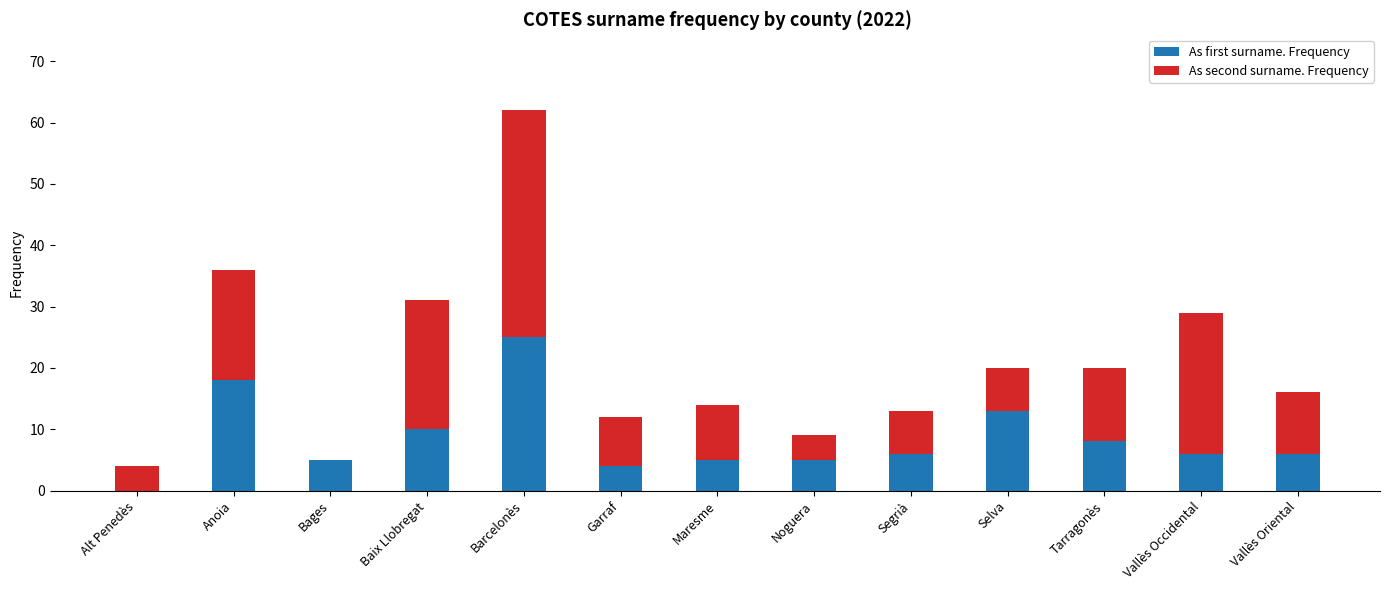

Are the bars grouped side by side (vs. stacked)?

No